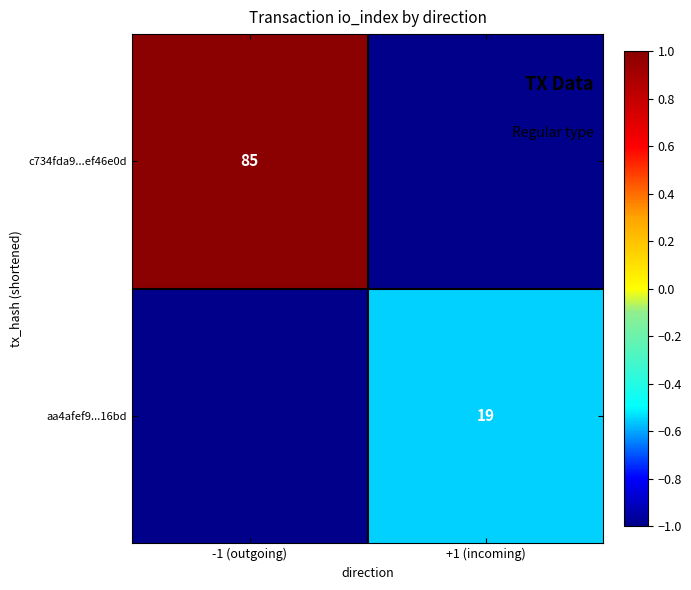

What is the difference between the highest and lowest values at +1 (incoming)?

0.4